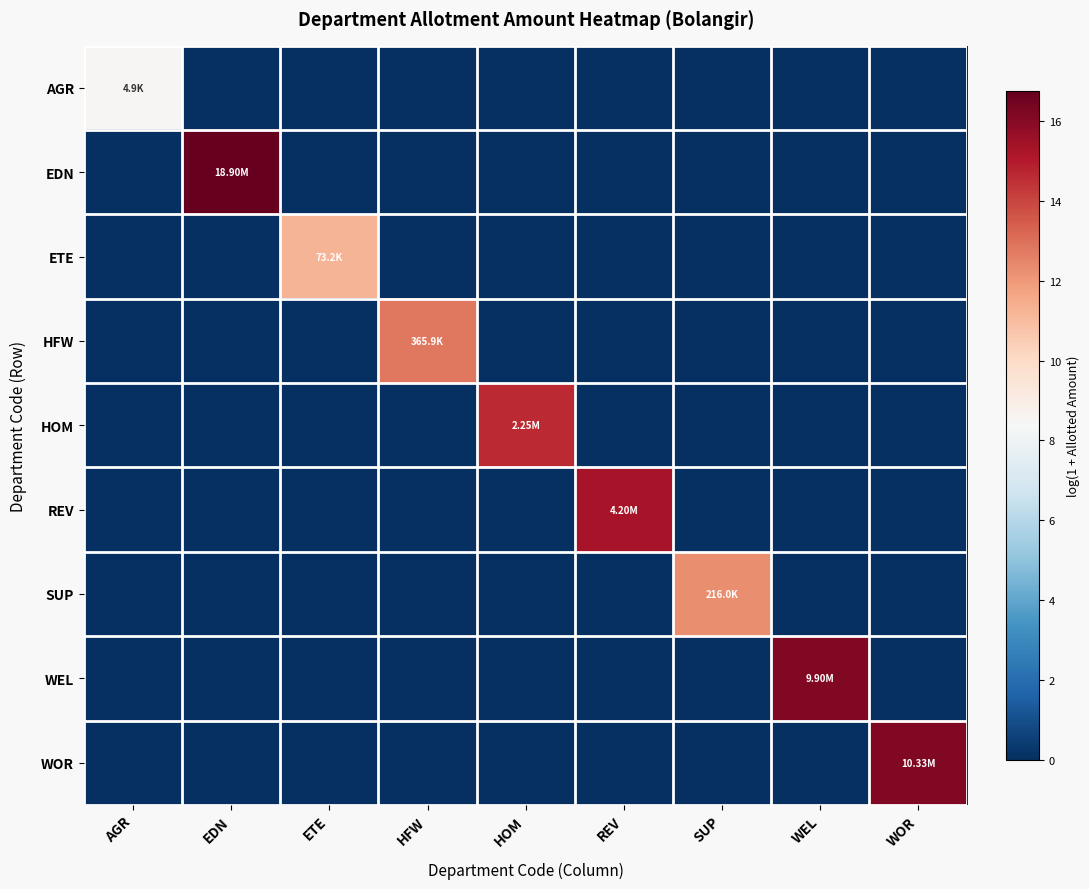

At how many categories does at least one series exceed 2?

9